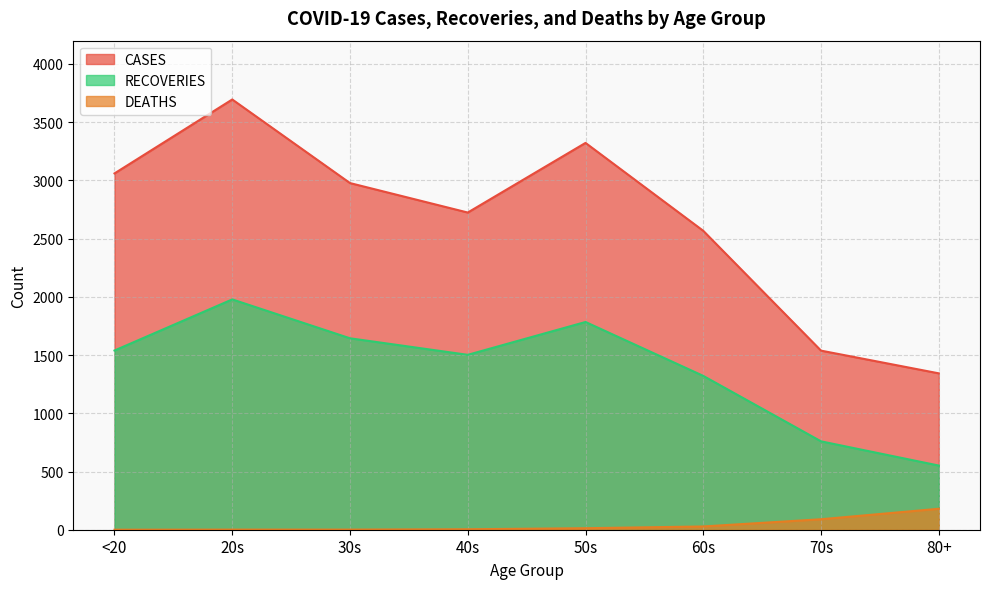

What position from the right is 50s?

4